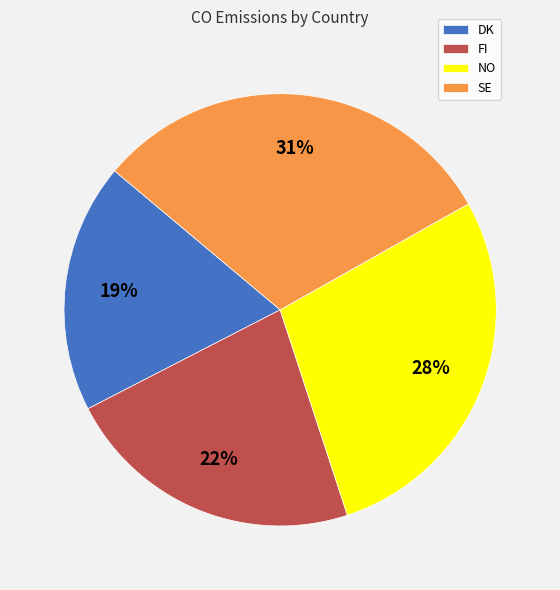

How many slices are in this pie chart?

4